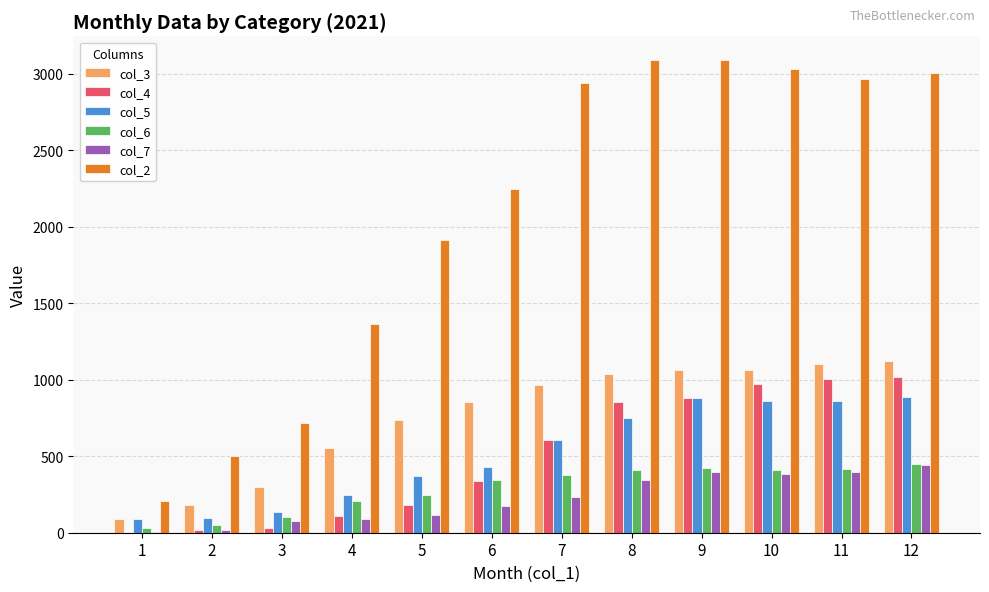

What is the sum of all col_7 values?

2678